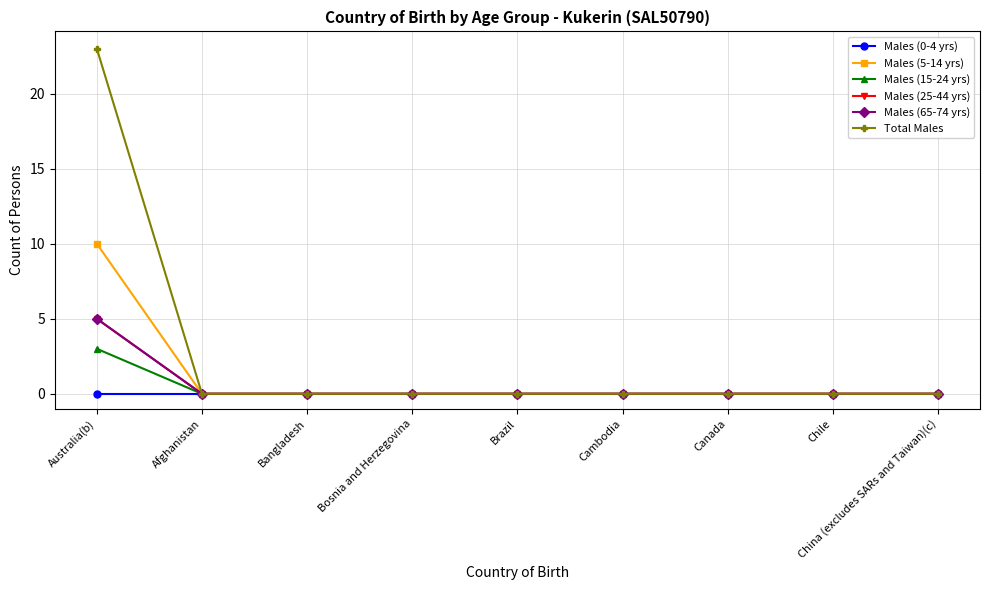

Does the chart have visible grid lines?

Yes